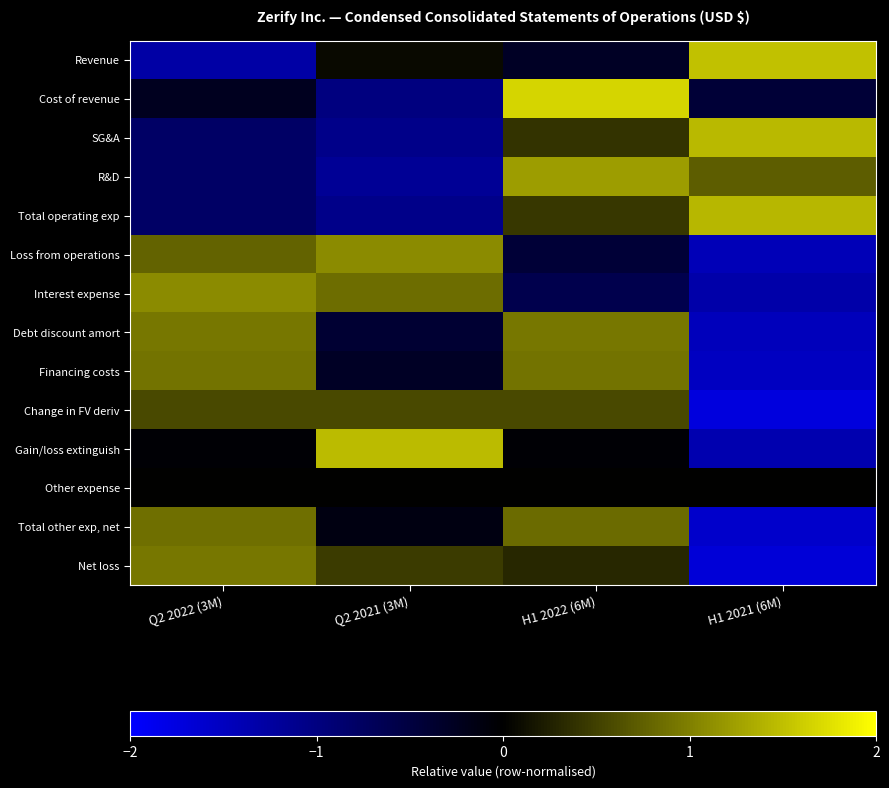

What is the difference between the highest and lowest values at Q2 2022 (3M)?

2.4